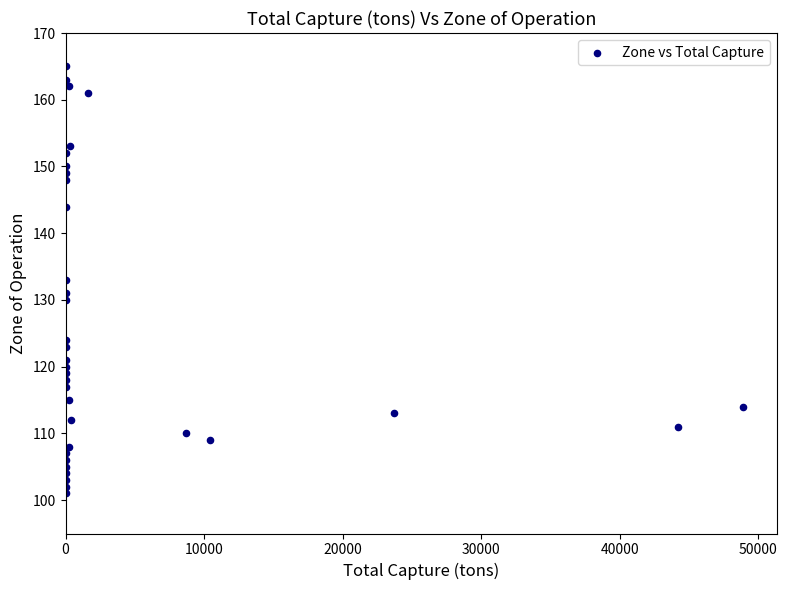

What is the range of Y values (max minus min)?

64